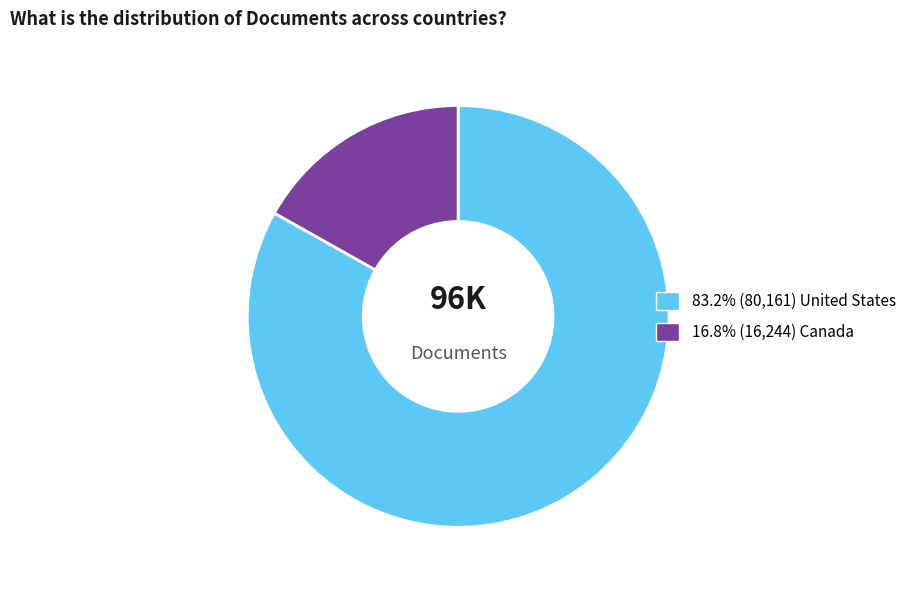

How many slices are in this pie chart?

2